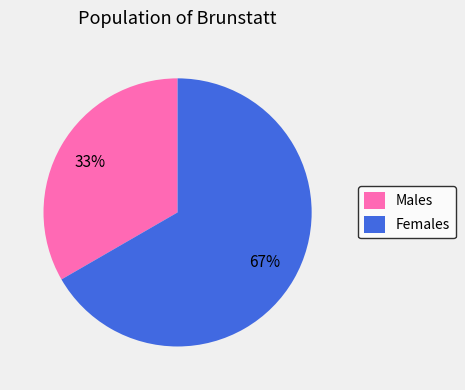

To the nearest percent, what percentage of the pie is Females?

67%